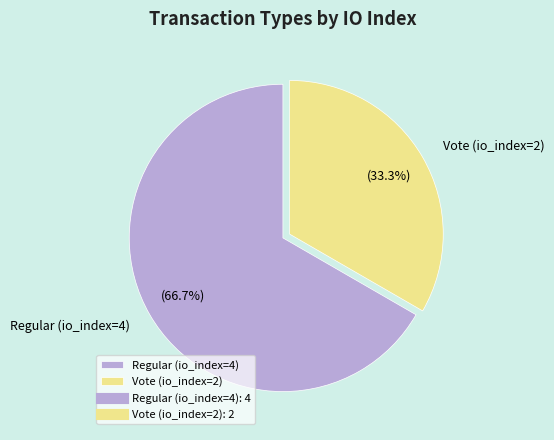

Count the number of slices in the pie.

2